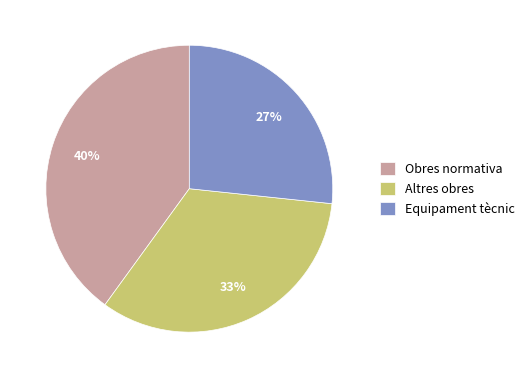

Which has a higher value, Obres normativa or Altres obres?

Obres normativa